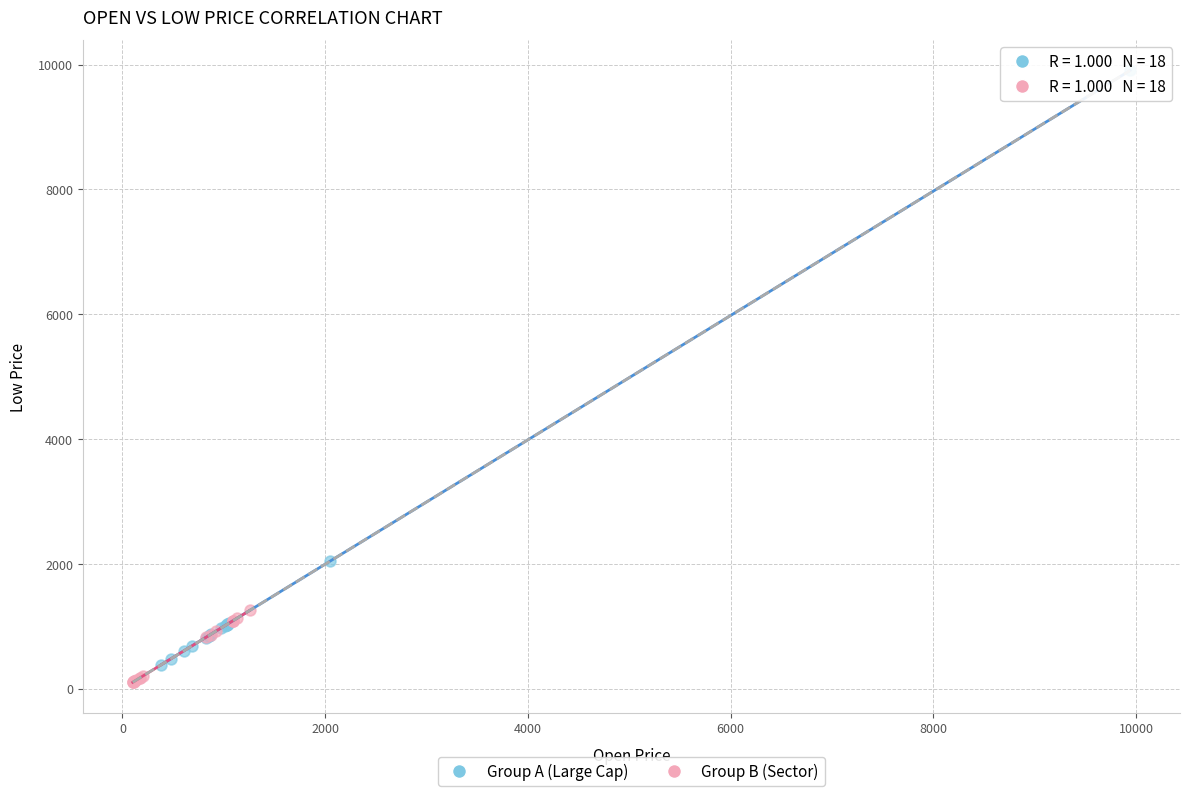

What are all the series names shown in the legend?

Group A (Large Cap), Group B (Sector)